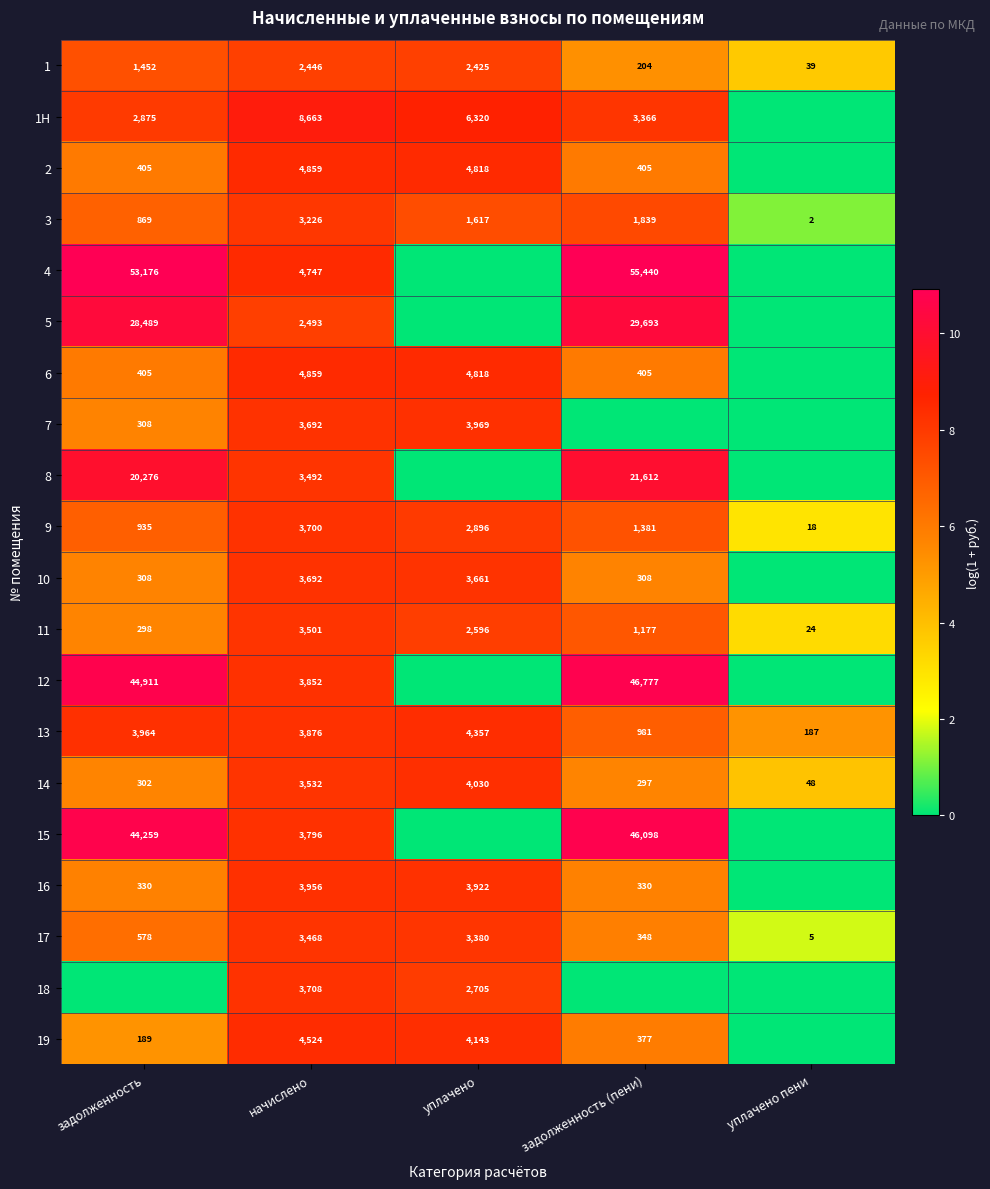

What is the sum of all 1 values?

6566